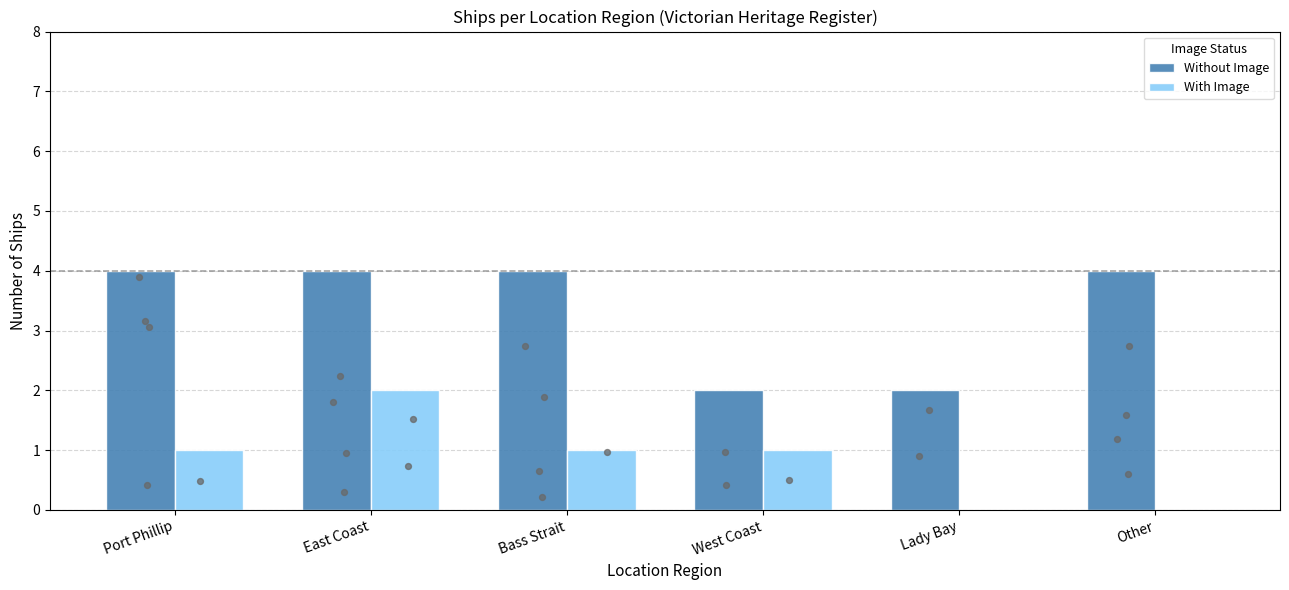

Which series contains the lowest Y value?

With Image